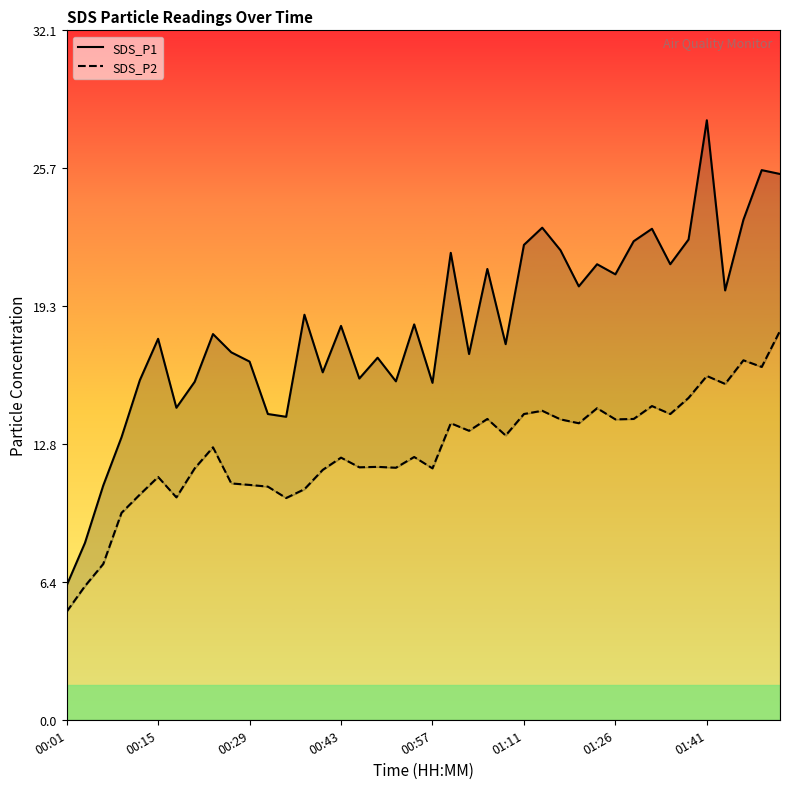

Which has a higher value, 25 or 27?

25